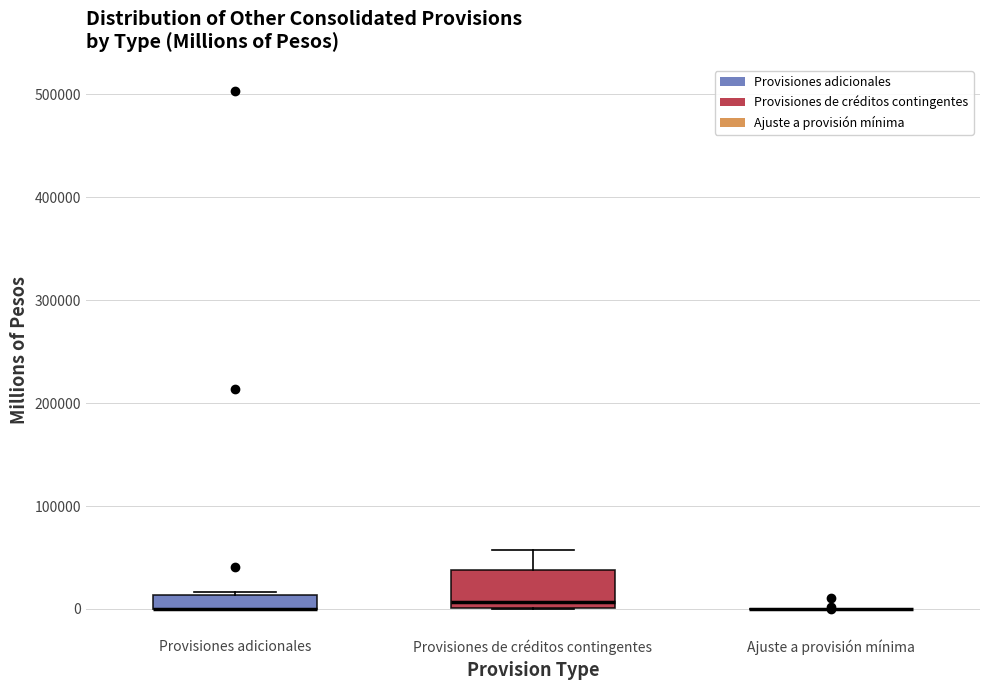

Comparing the boxes themselves (not the whiskers), which one is the tallest?

Provisiones de créditos contingentes